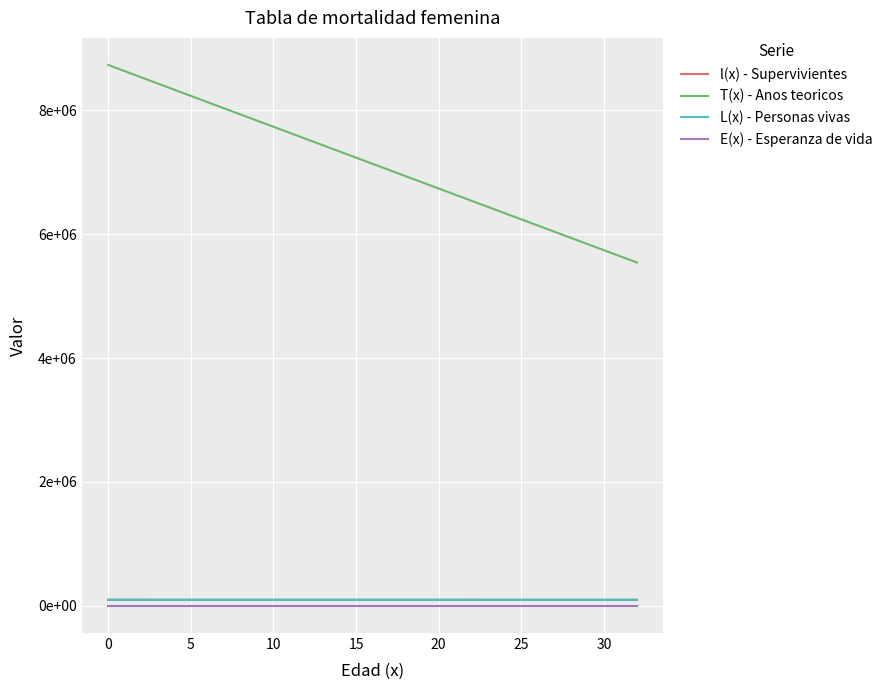

What are all the series names shown in the legend?

l(x) - Supervivientes, T(x) - Anos teoricos, L(x) - Personas vivas, E(x) - Esperanza de vida